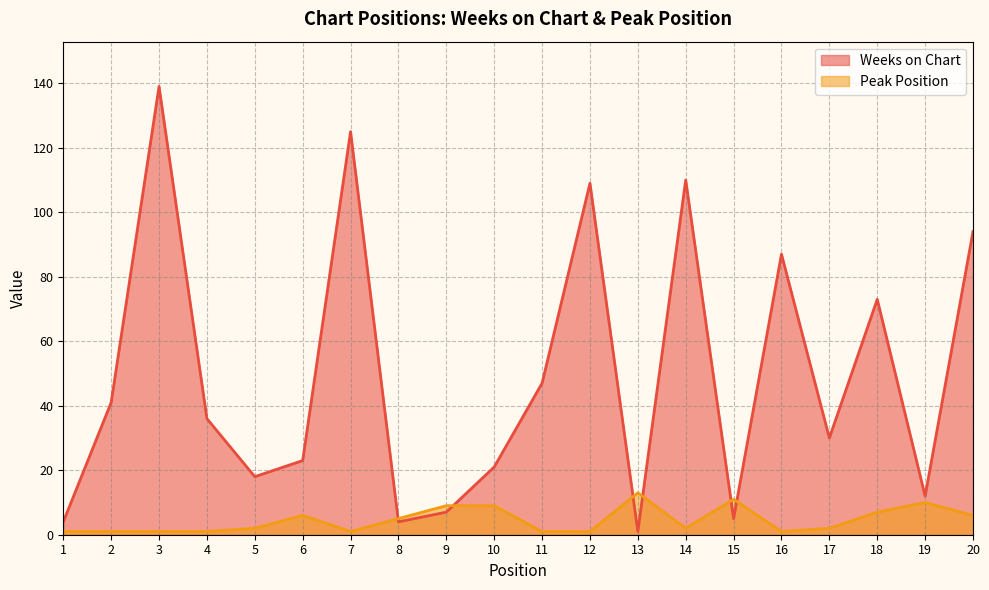

Where is the first local maximum for Peak Position?

6